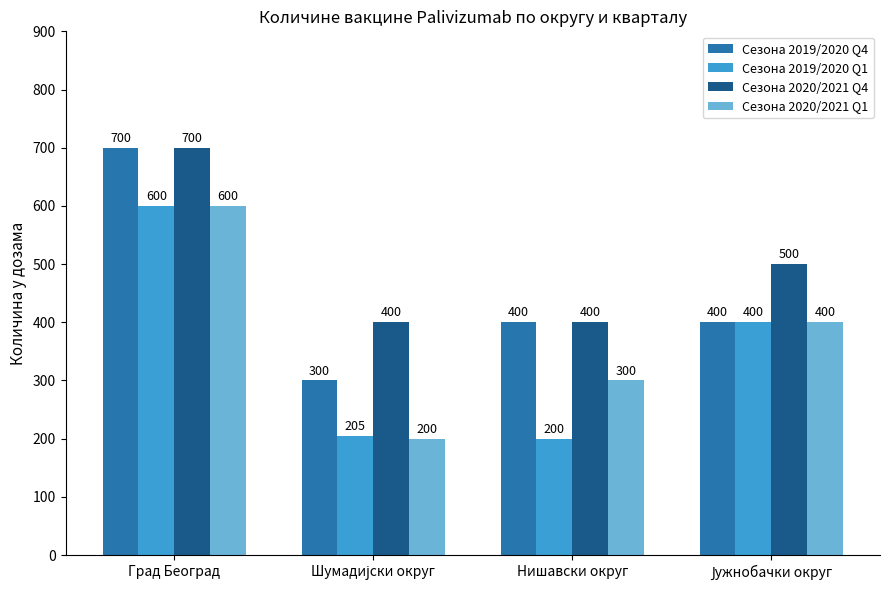

Does the chart contain any negative values?

No